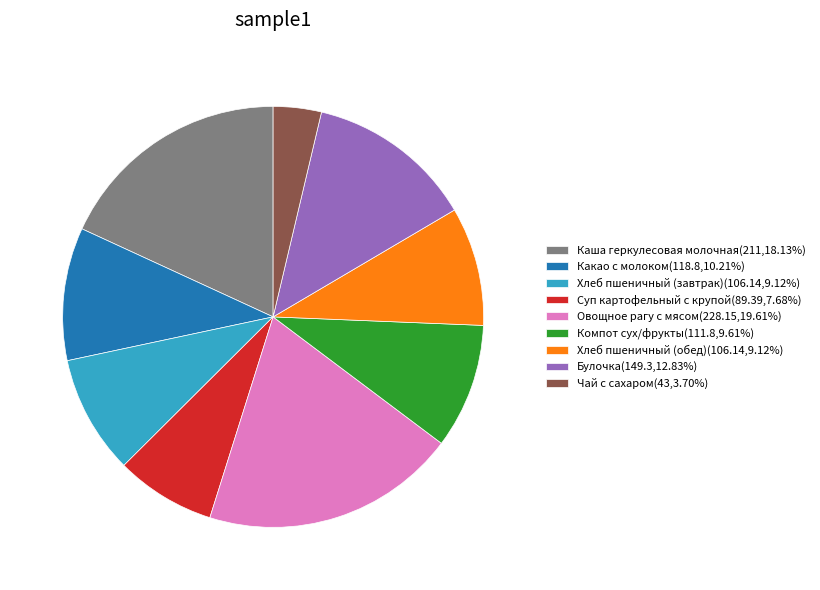

How many segments does this pie chart have?

9